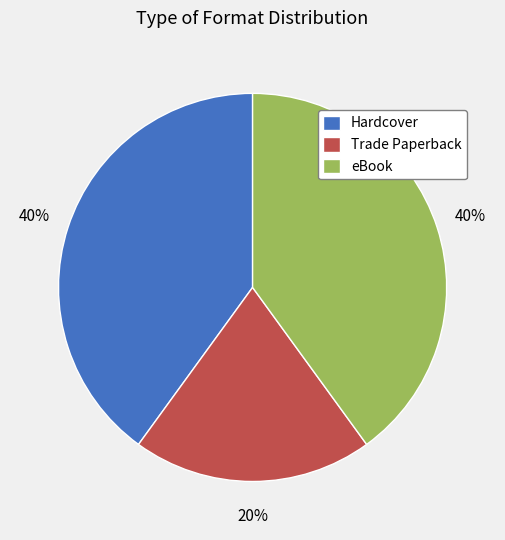

Approximately how many times larger is the value at eBook compared to Hardcover?

1.0